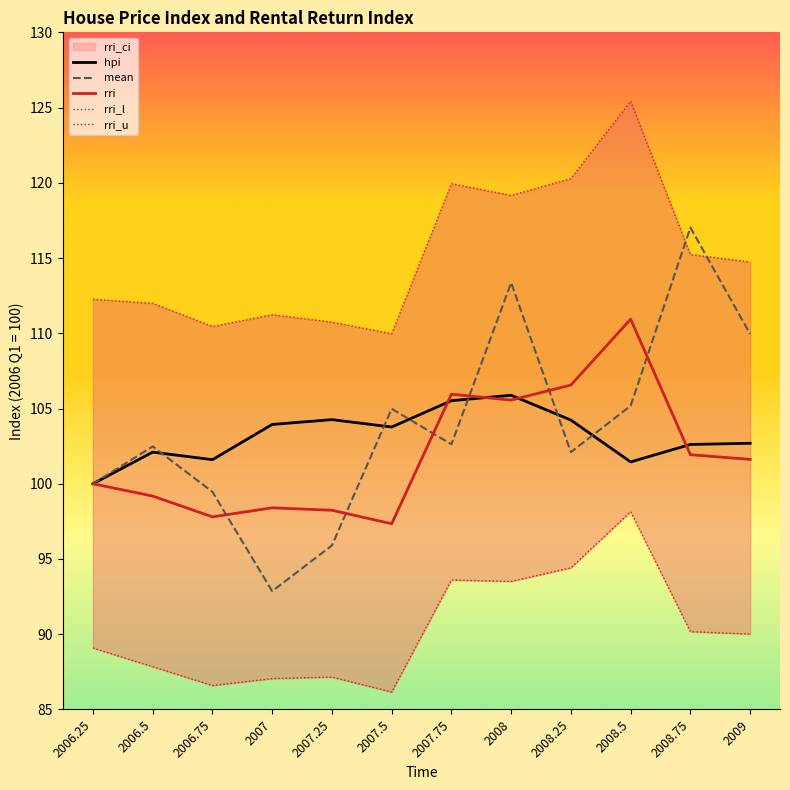

Where is rri_l nearest to the value 92?

2008